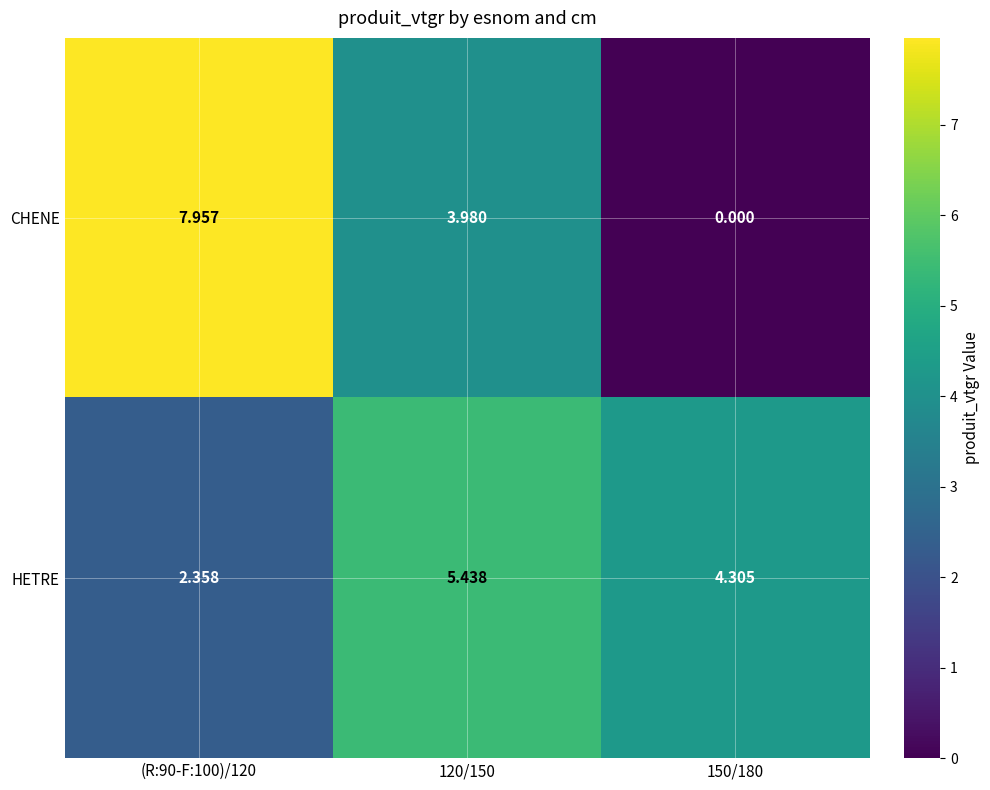

Is the value of HETRE at 120/150 greater than the value of CHENE at 150/180?

Yes